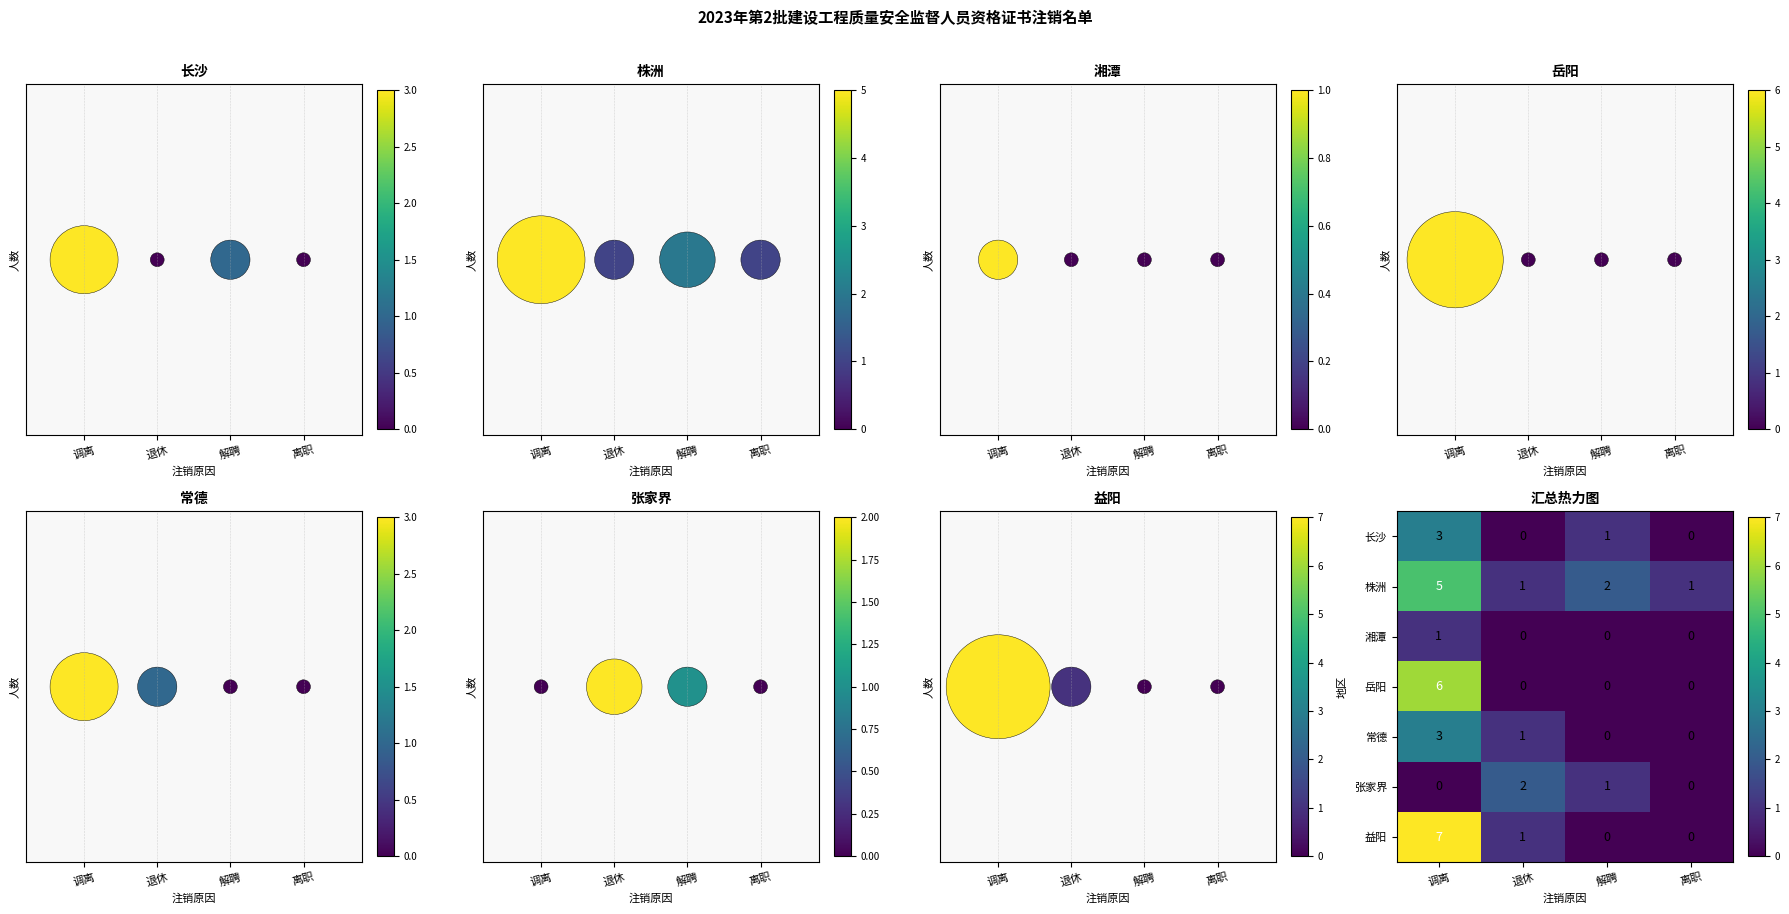

At how many categories does at least one series exceed 1?

3